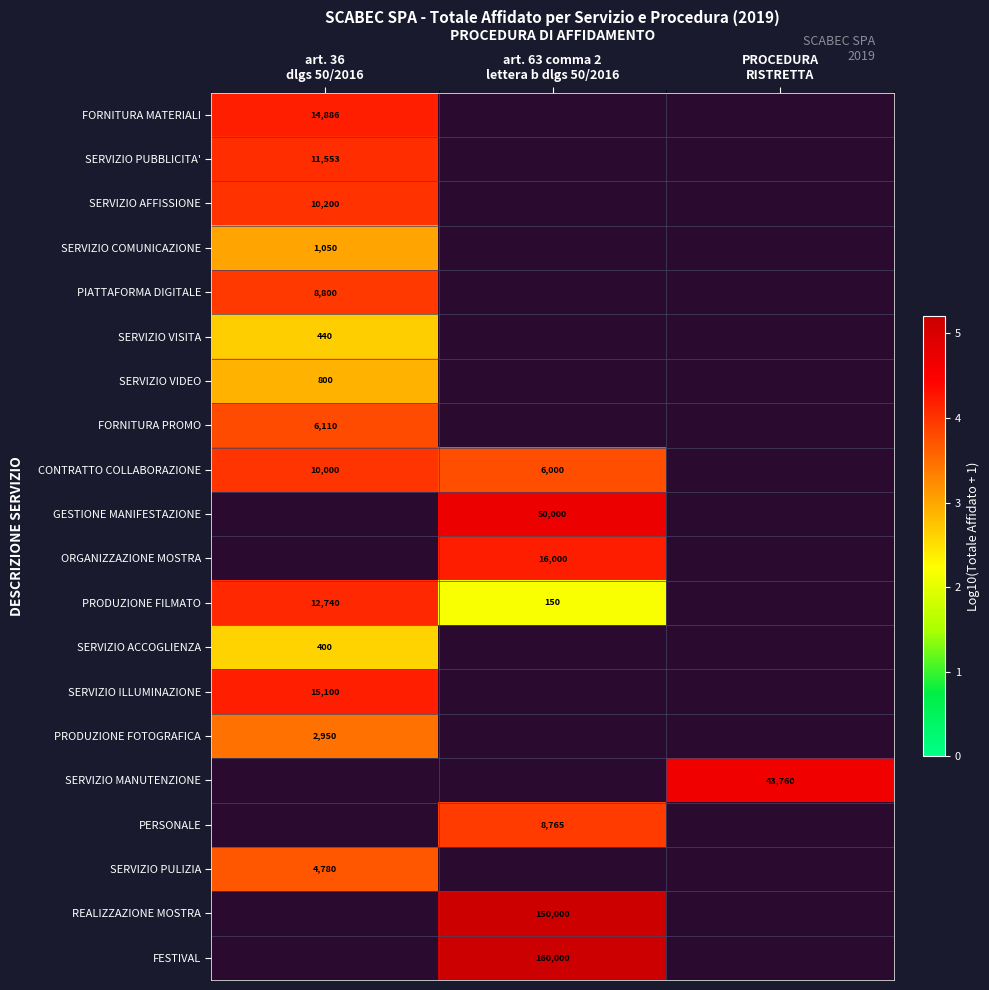

What is the minimum value shown in the chart?

2.2